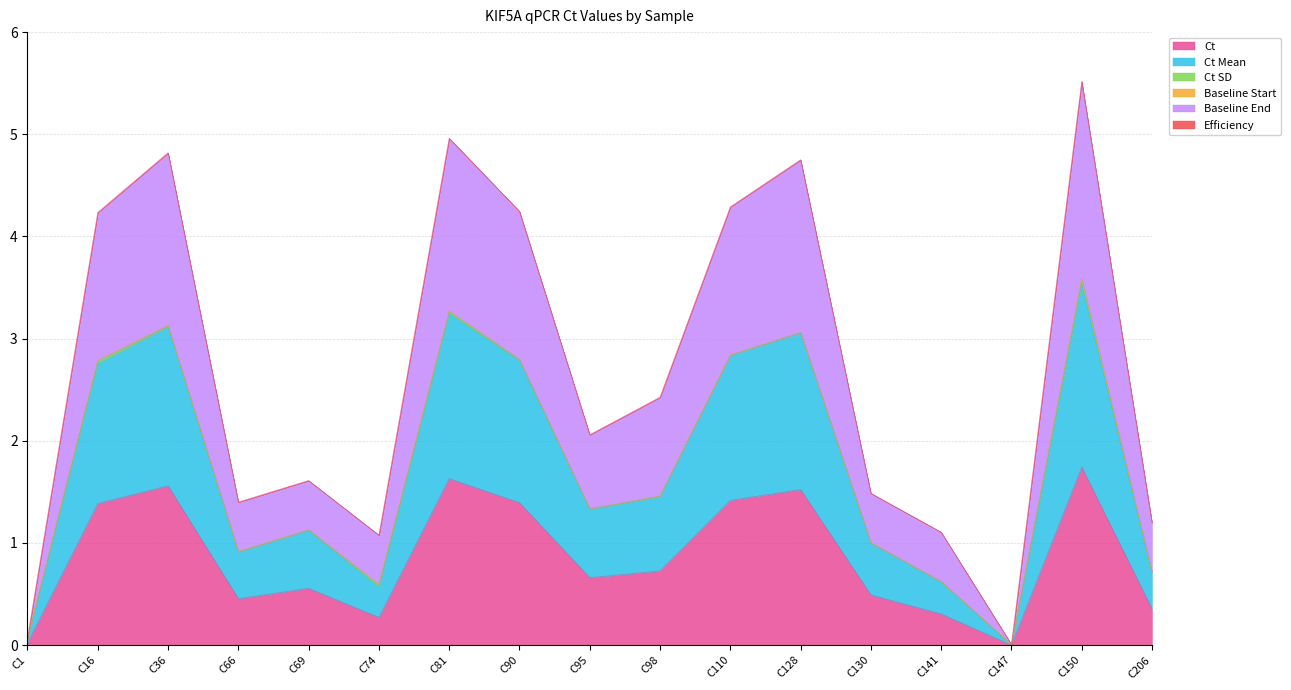

What is the maximum value shown in the chart?

5.5